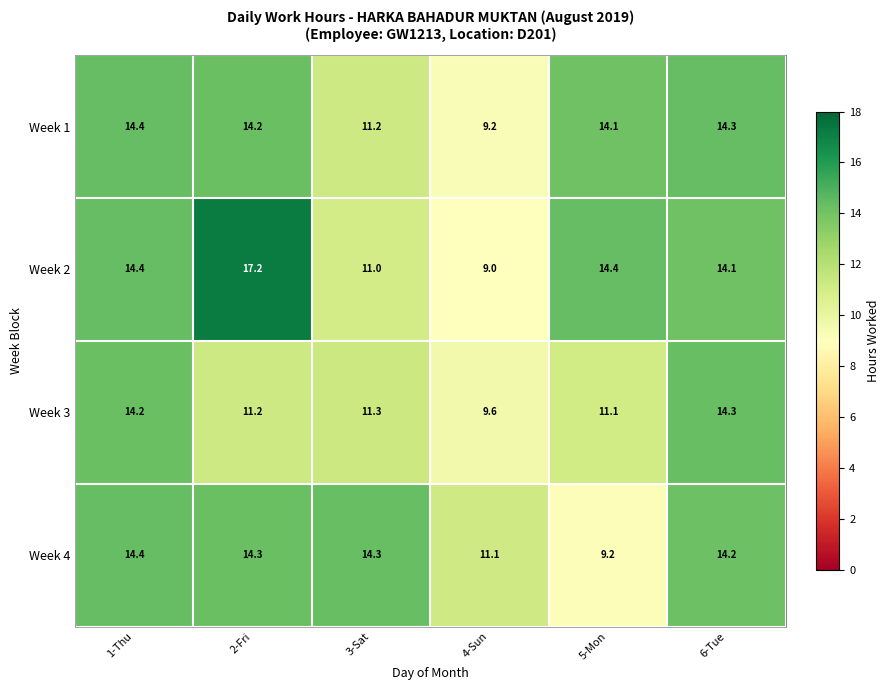

True or false: Week 4 has a value of 4.7 at 1-Thu.

False